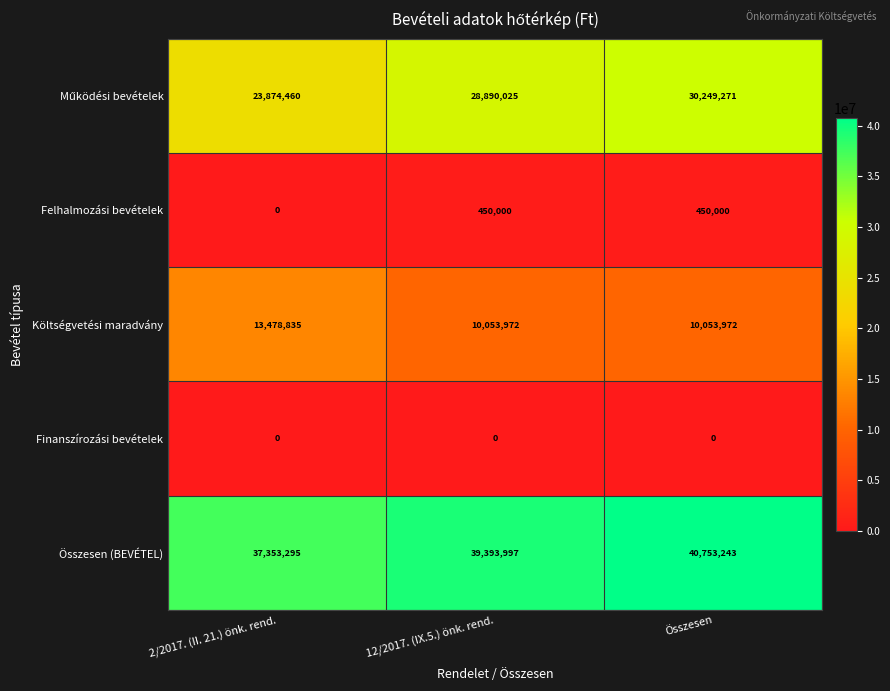

At which category is the sum across all series the highest?

Összesen